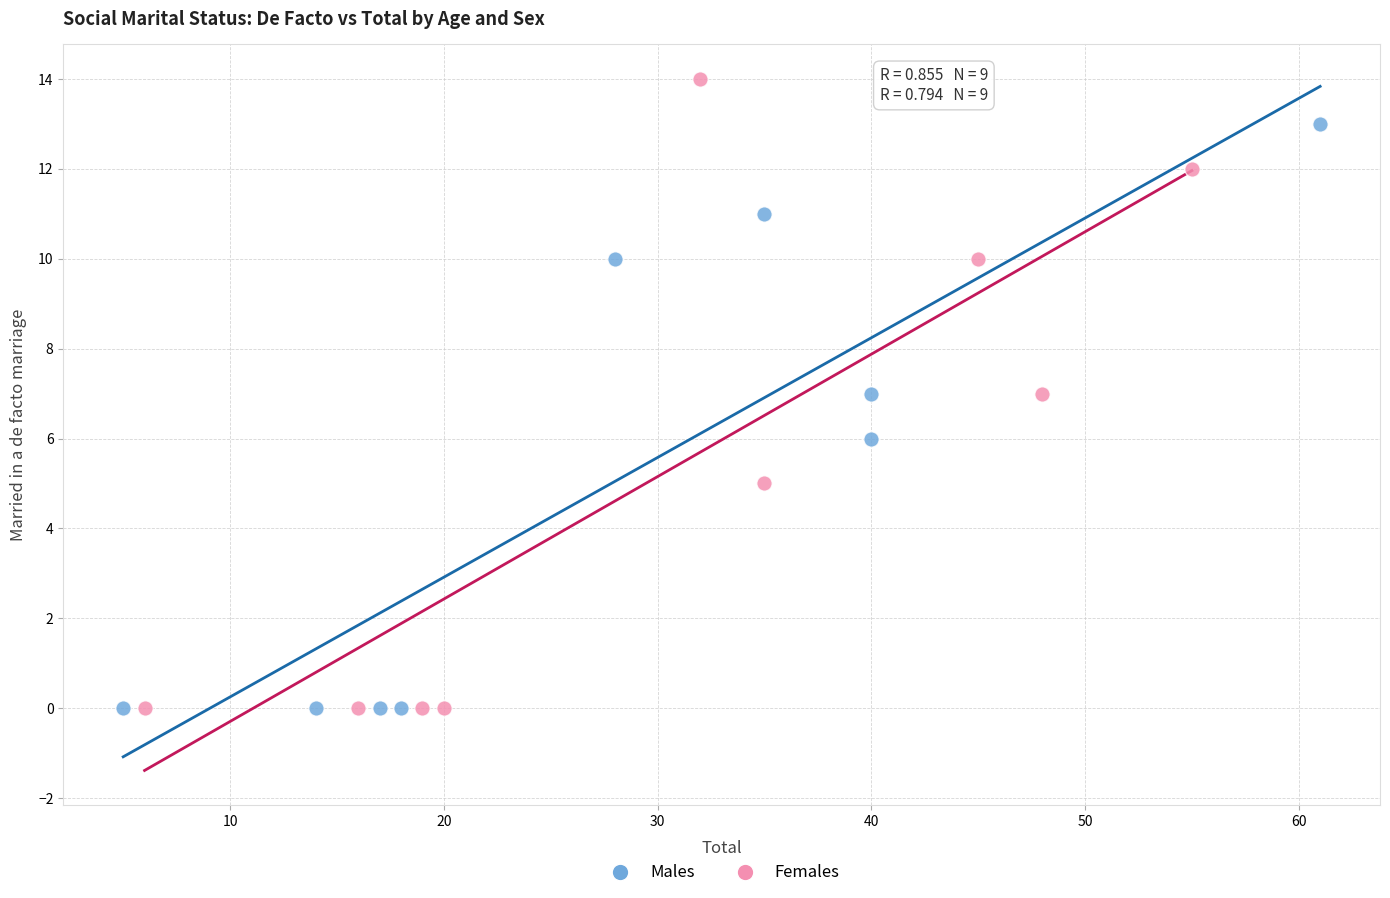

Which series has the widest spread of Y values?

Females